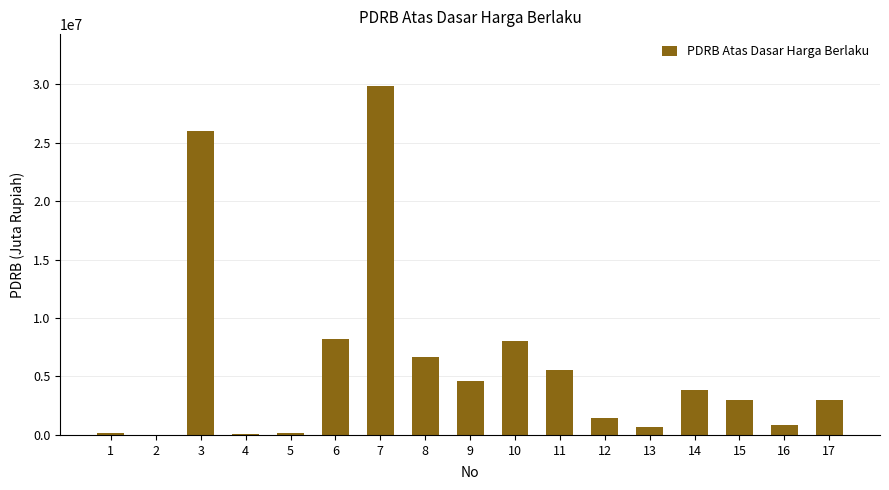

The value at 8 is 6688607.2. True or false?

True